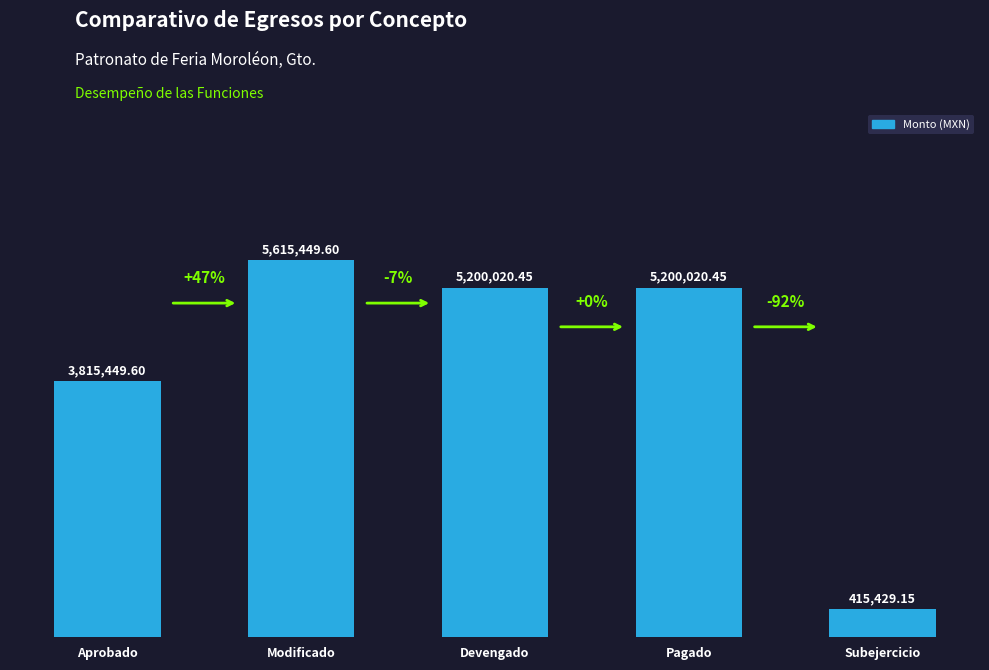

What is the difference between the second highest and second lowest values?

1384570.9